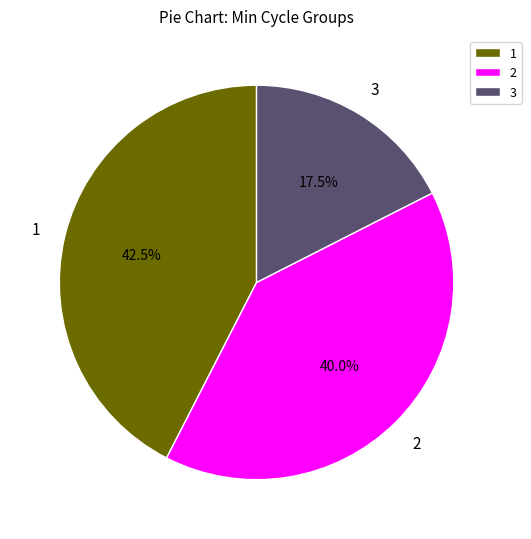

How many slices are in this pie chart?

3